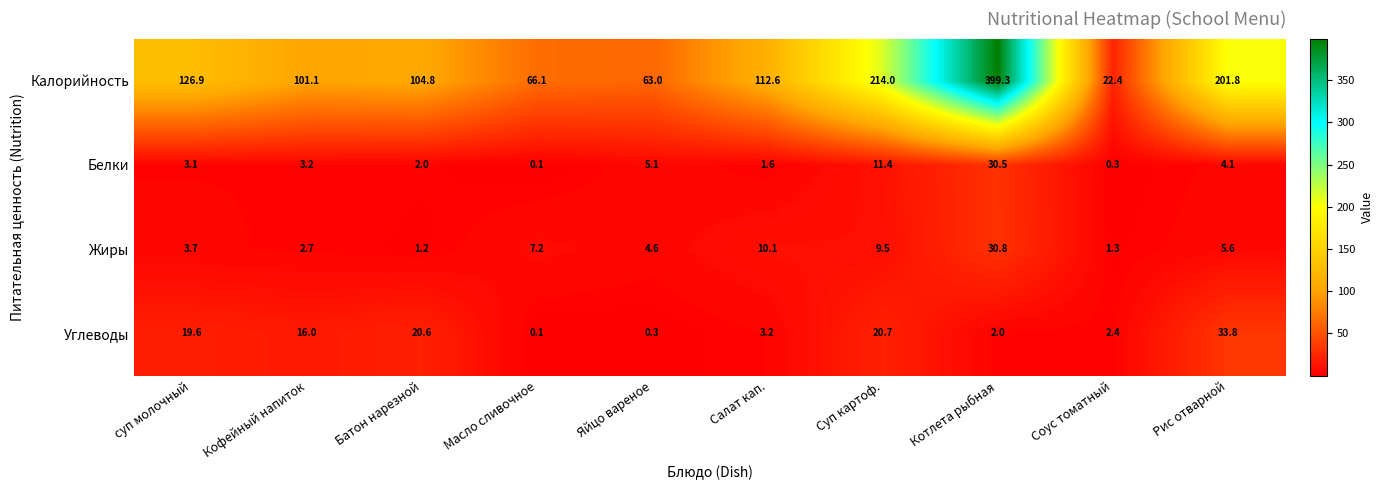

What is the approximate value of Белки at Рис отварной?

4.1